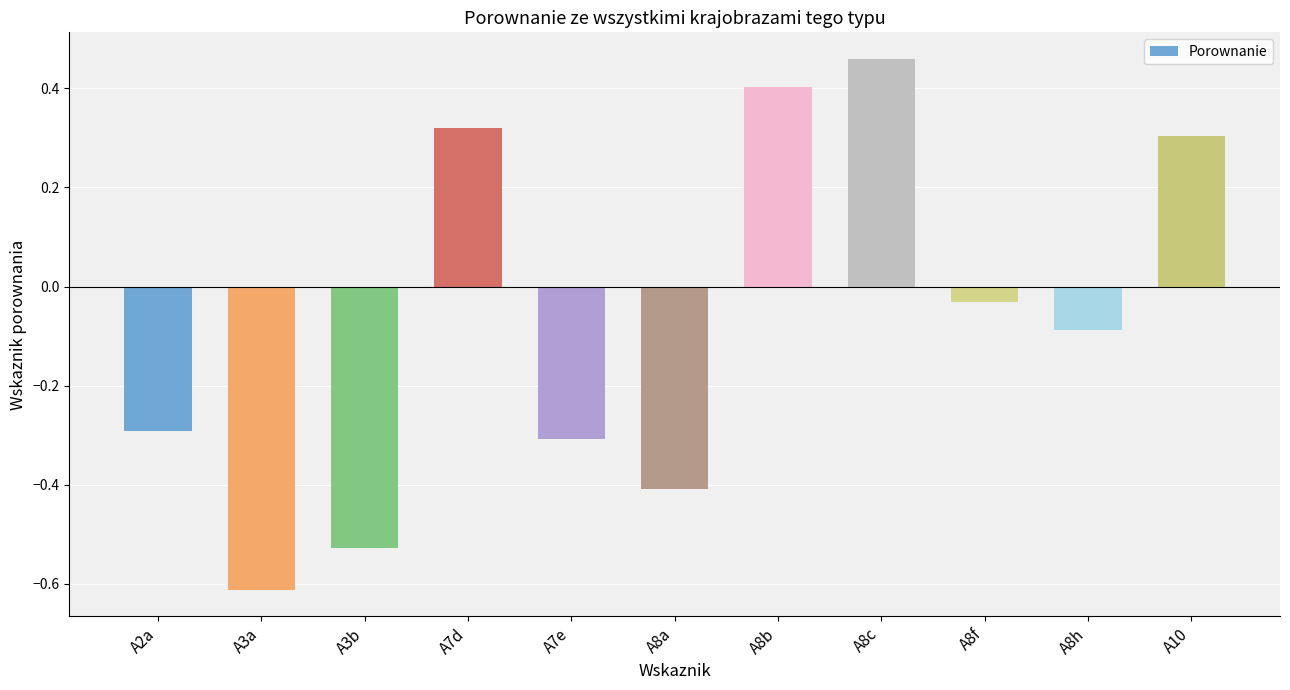

Rank the categories by value from lowest to highest.

A3a, A3b, A8a, A7e, A2a, A8h, A8f, A10, A7d, A8b, A8c